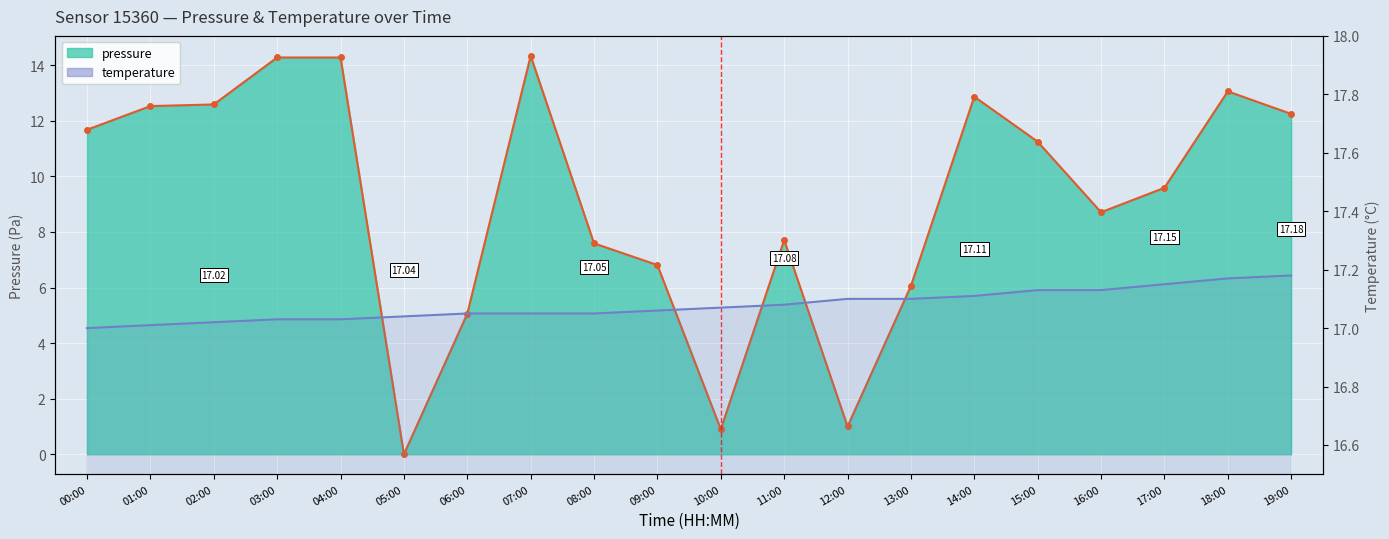

What is the total value across all series at 16:00?

25.8